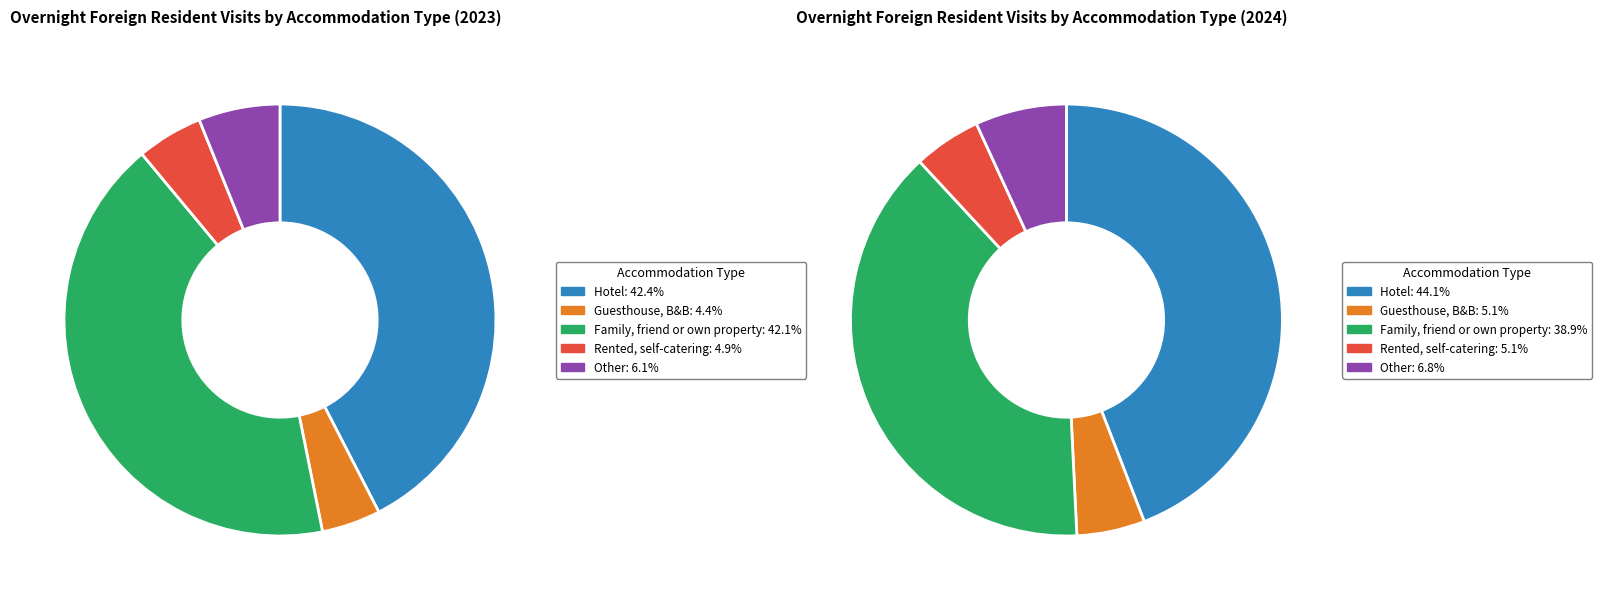

Approximately how many times larger is the value at Guesthouse, B&B compared to Rented, self-catering?

0.9